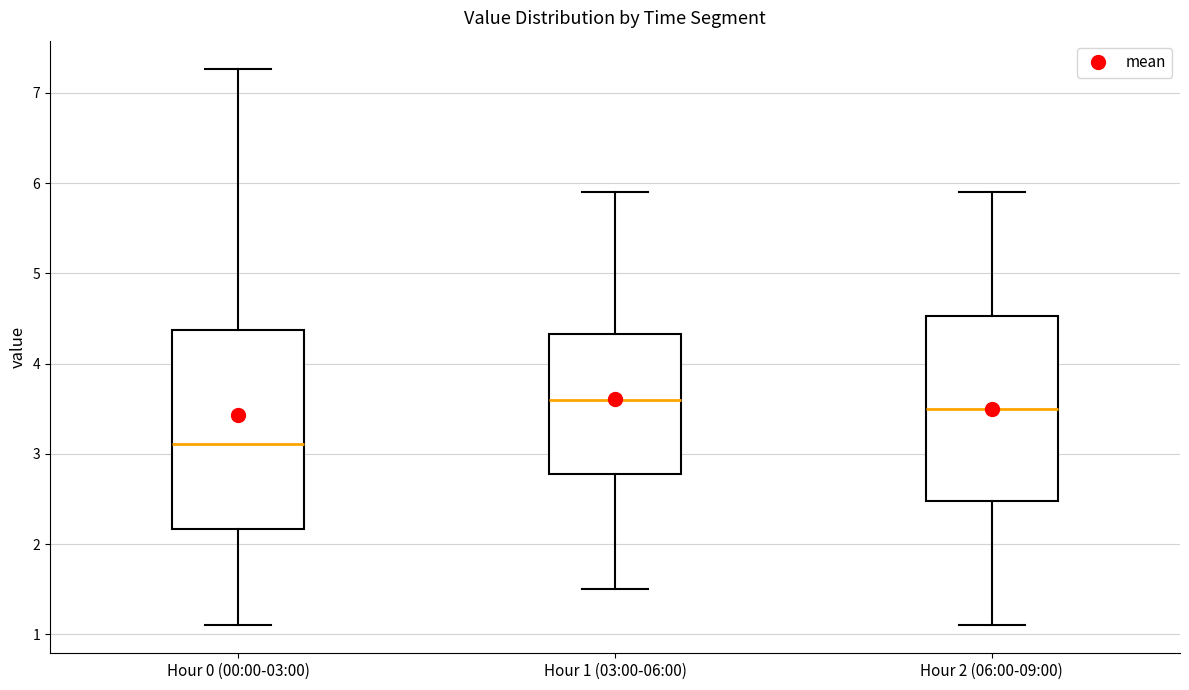

Reading left to right, read every box against the y-axis: the position of its median line, the range the box covers, and the ends of its whiskers. The values are not printed on the chart, so give them approximately, as read against the axis.

Hour 0 (00:00-03:00): median 3.1, box 2.2 to 4.4, whiskers 1.1 to 7.3
Hour 1 (03:00-06:00): median 3.6, box 2.8 to 4.3, whiskers 1.5 to 5.9
Hour 2 (06:00-09:00): median 3.5, box 2.5 to 4.5, whiskers 1.1 to 5.9